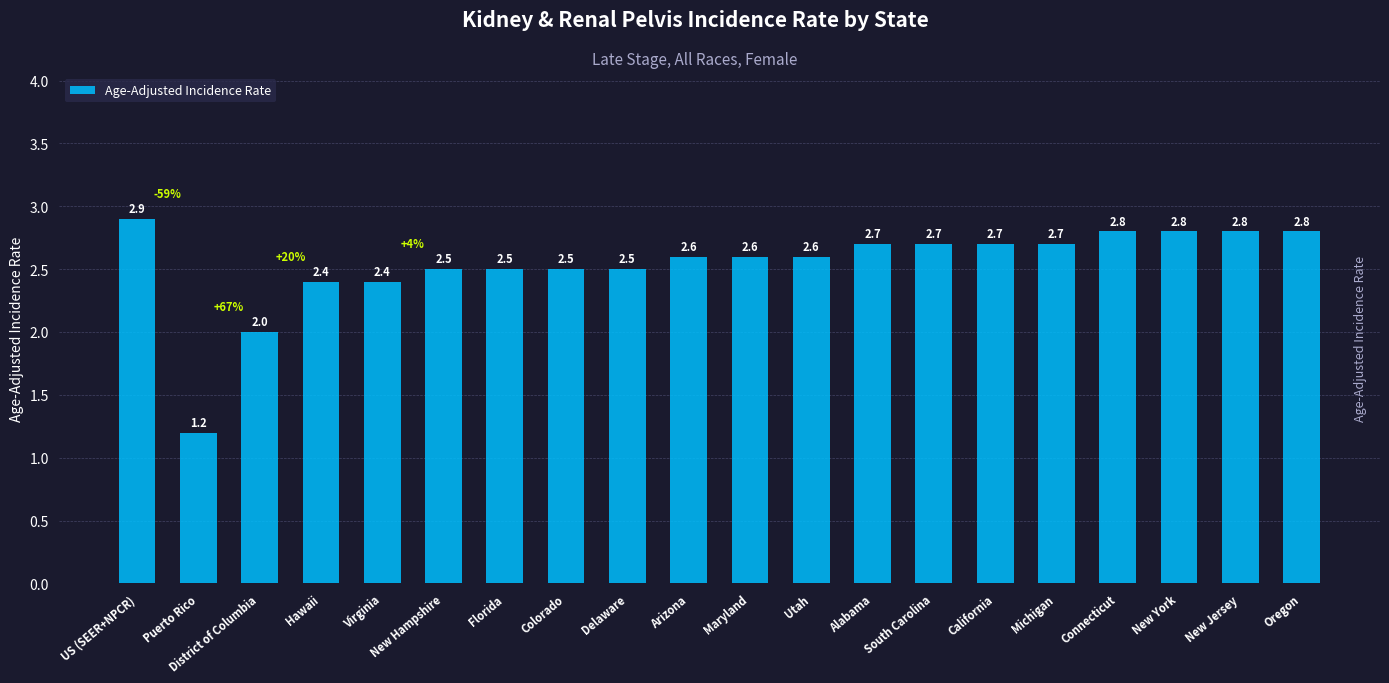

What is the value of the 11th bar from the left?

2.6